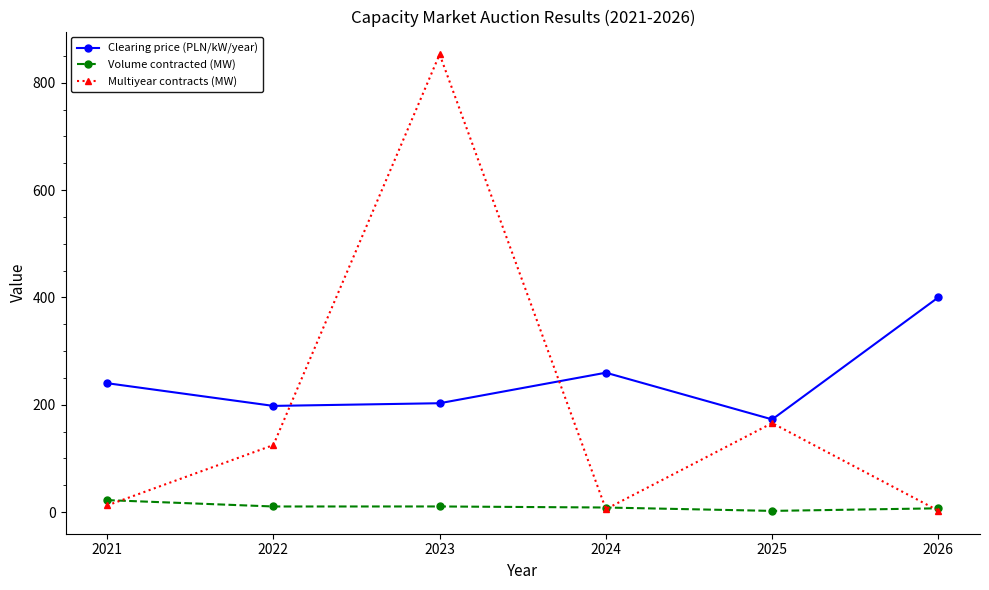

At which label does Volume contracted (MW) first exceed 10?

2021